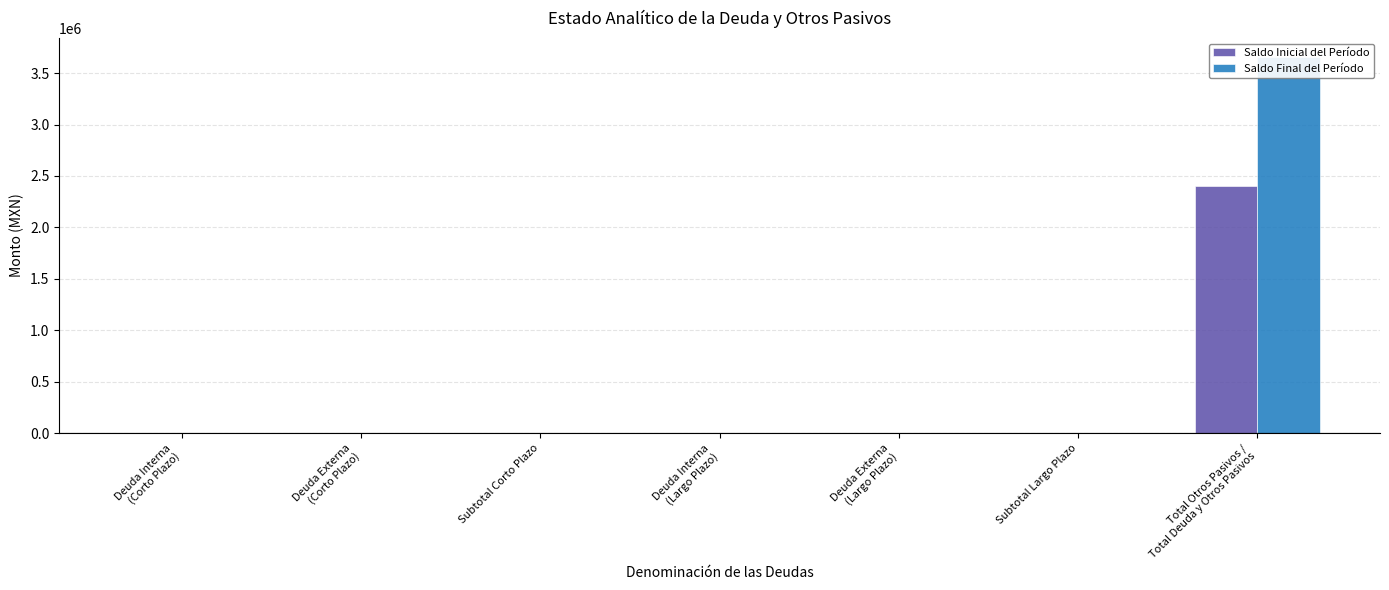

How many bars are there in total?

14